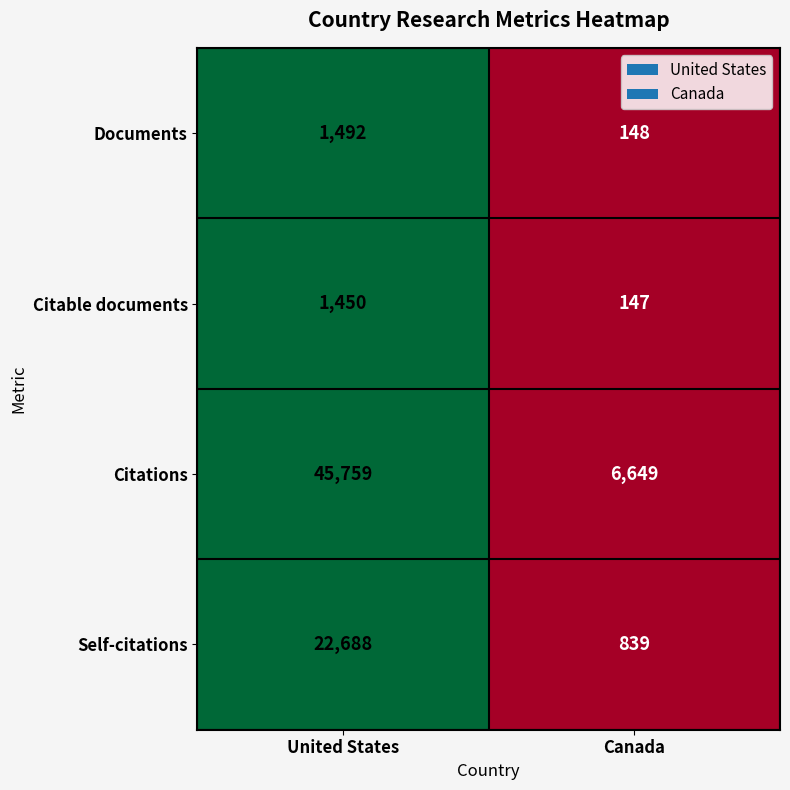

Count the number of data series in this chart.

4